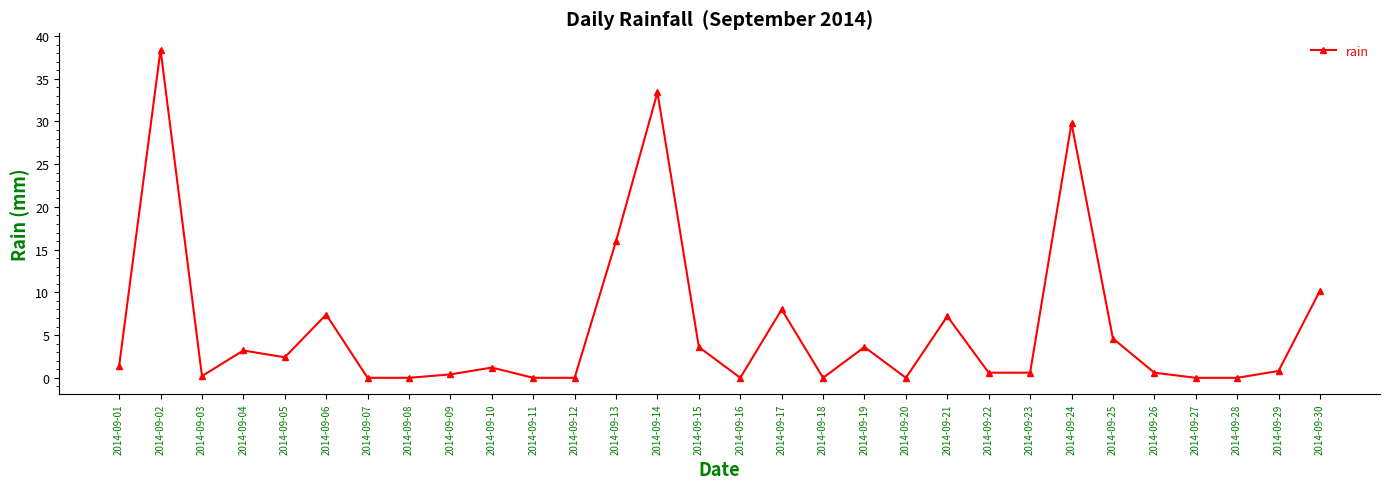

True or false: the data shows 0.0 at 2014-09-07.

True